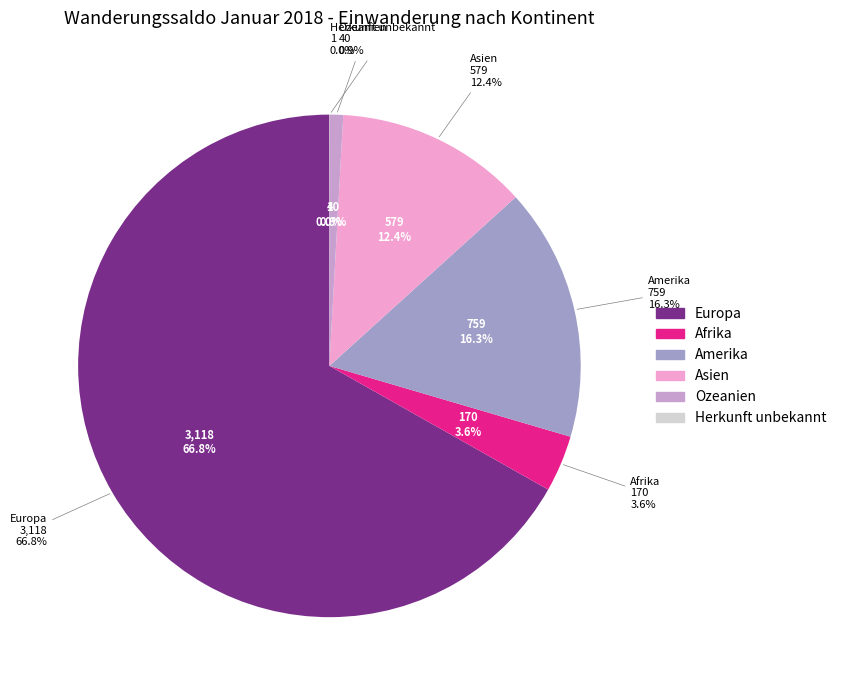

True or false: Asien accounts for 12% of the total.

True